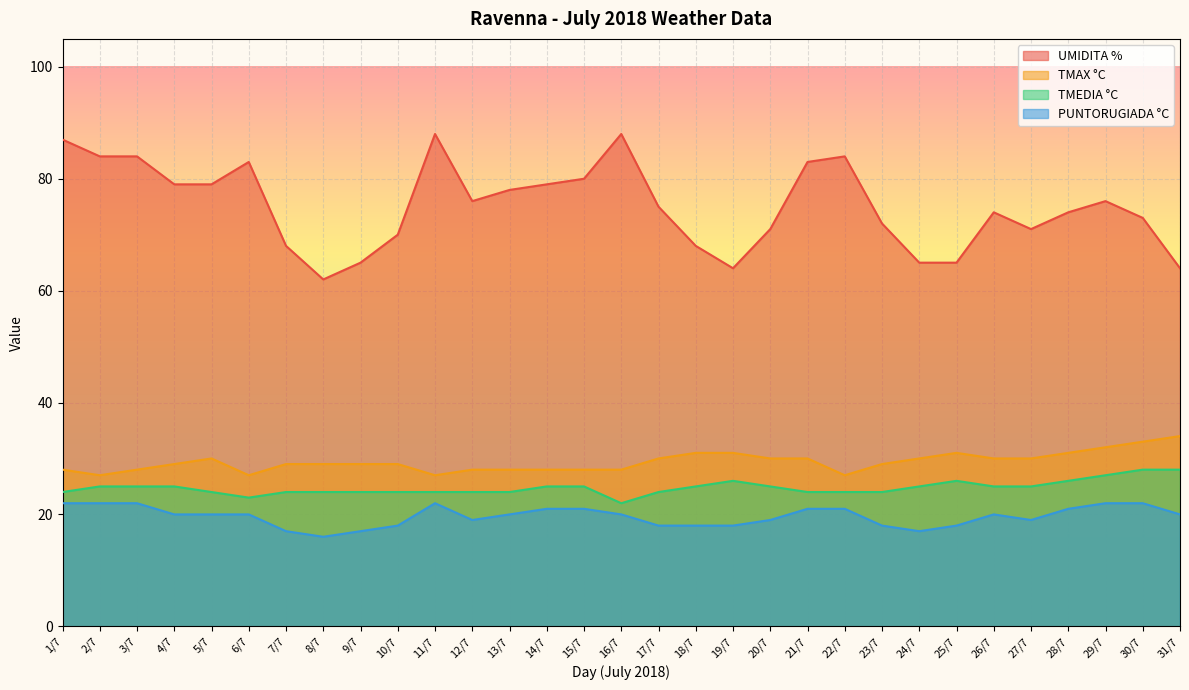

Reading left to right, what are all the values shown in this chart?

UMIDITA %: 87	84	84	79	79	83	68	62	65	70	88	76	78	79	80	88	75	68	64	71	83	84	72	65	65	74	71	74	76	73	64
TMAX °C: 28	27	28	29	30	27	29	29	29	29	27	28	28	28	28	28	30	31	31	30	30	27	29	30	31	30	30	31	32	33	34
TMEDIA °C: 24	25	25	25	24	23	24	24	24	24	24	24	24	25	25	22	24	25	26	25	24	24	24	25	26	25	25	26	27	28	28
PUNTORUGIADA °C: 22	22	22	20	20	20	17	16	17	18	22	19	20	21	21	20	18	18	18	19	21	21	18	17	18	20	19	21	22	22	20